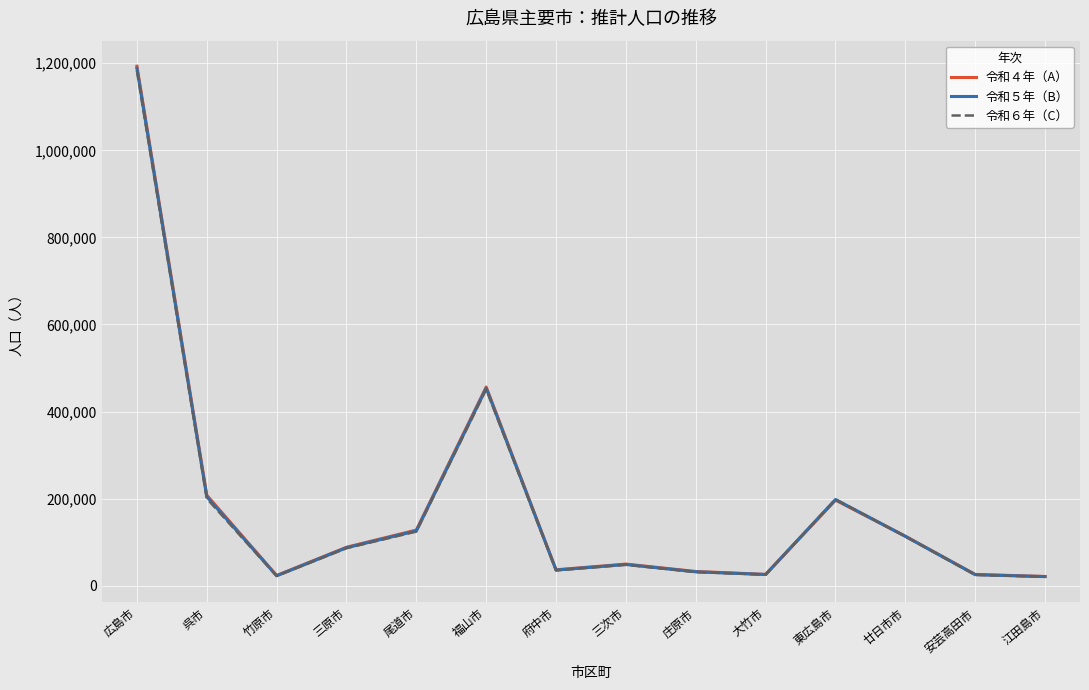

What is the average value of the 令和４年（A） series?

185594